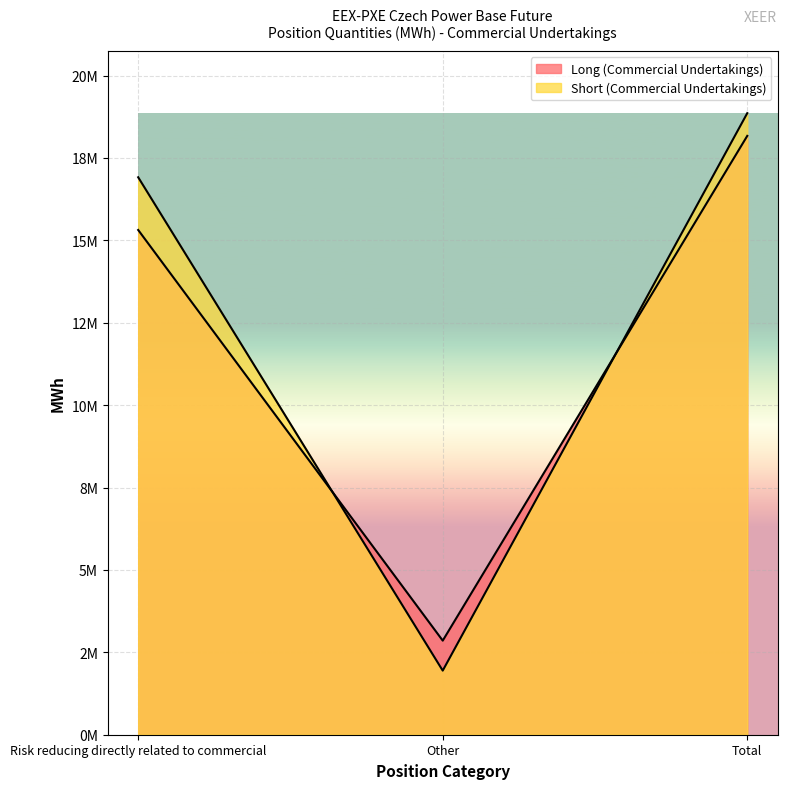

Rank the series by their average value, from lowest to highest.

Long (Commercial Undertakings), Short (Commercial Undertakings)